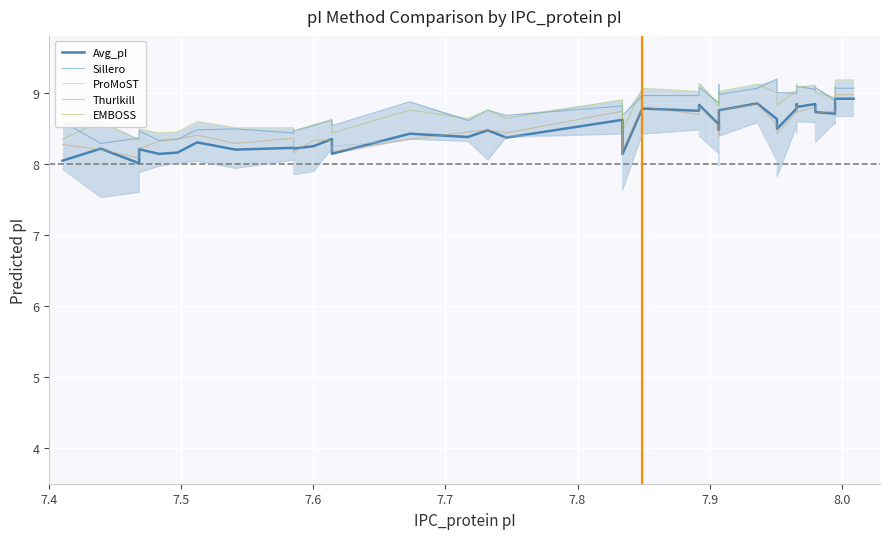

Which series has the largest range (max minus min)?

ProMoST